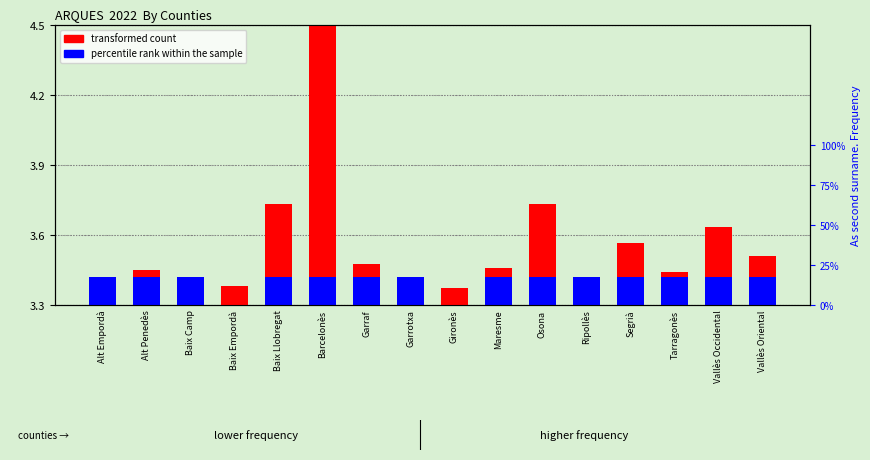

What is the difference between the maximum and second lowest values in the percentile rank within the sample series?

0.1